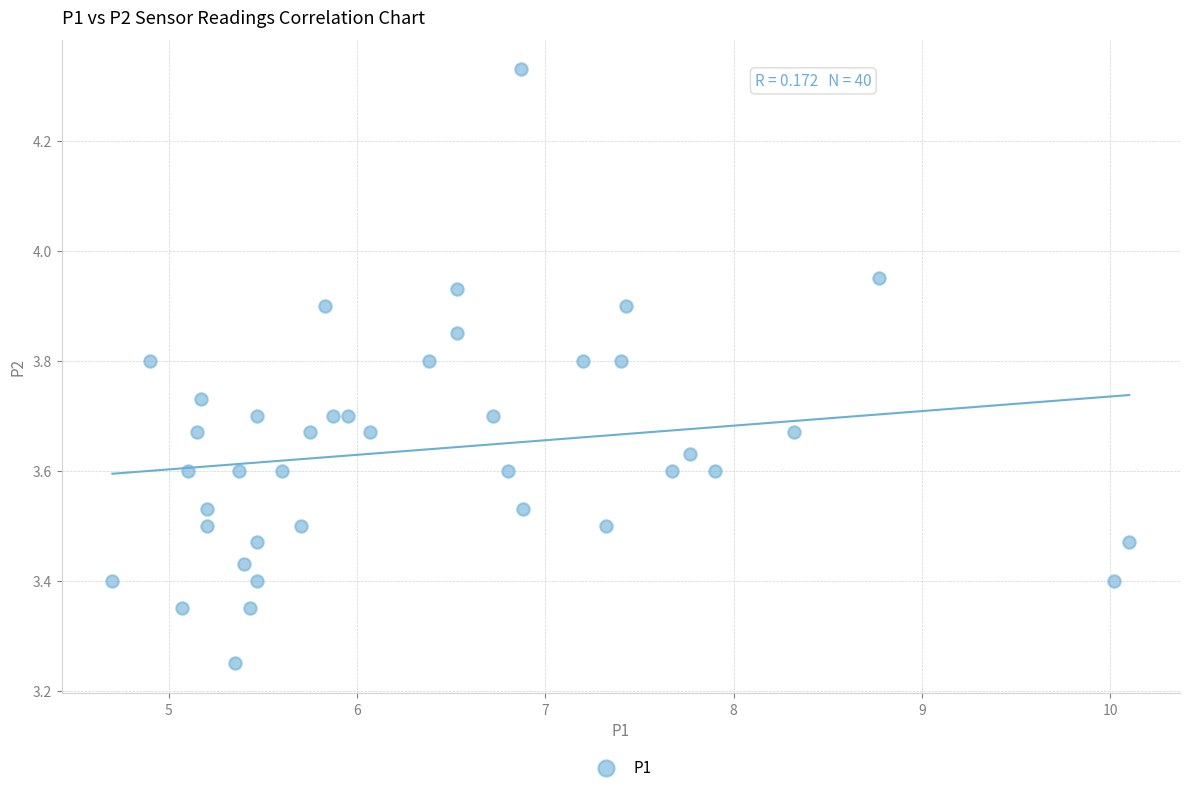

What is the range of X values (max minus min)?

5.4